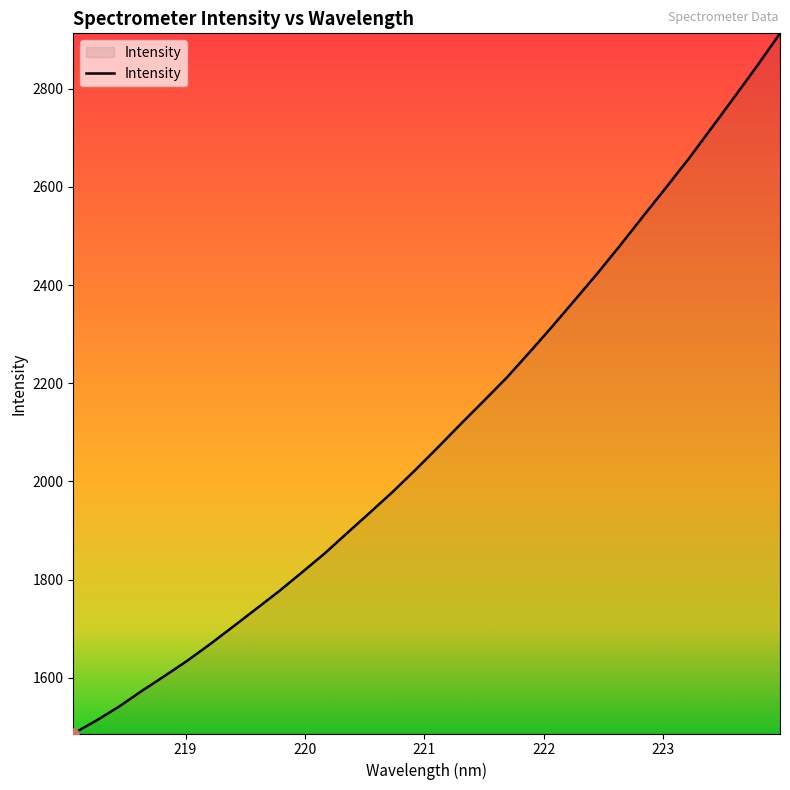

How many values are below 2070?

16